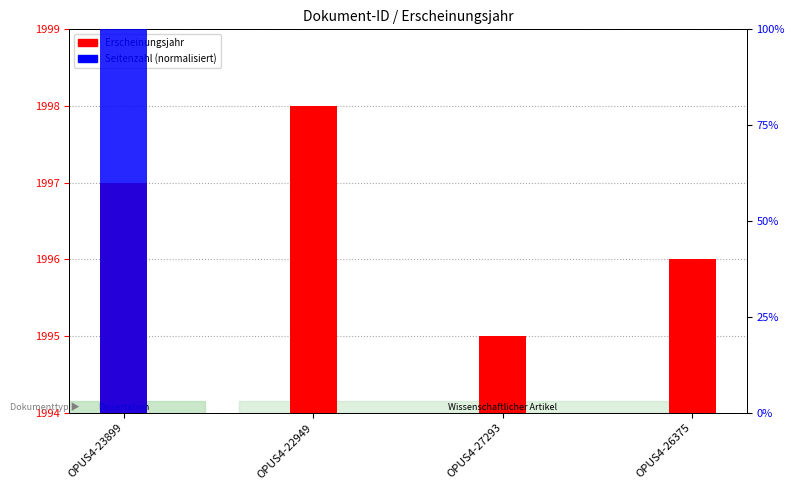

How many groups of bars are there?

4